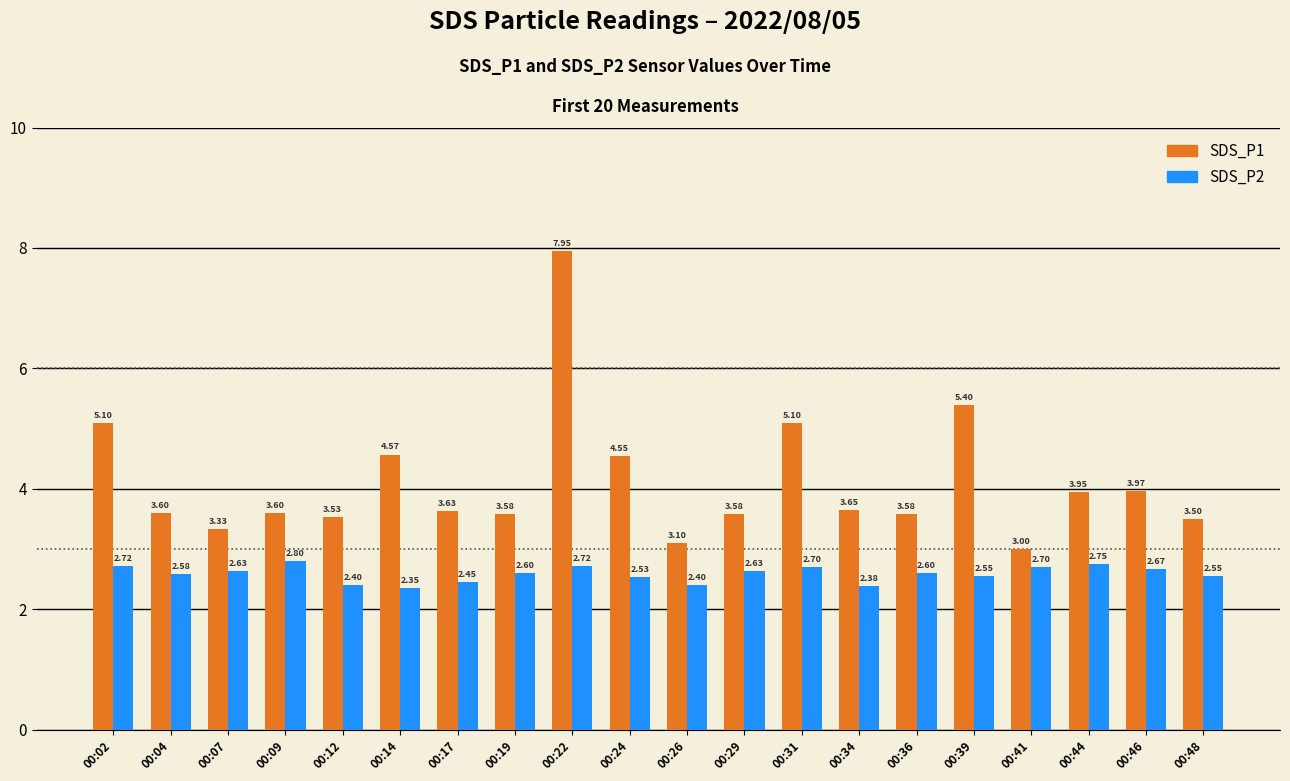

Is the value of SDS_P2 at 00:36 greater than the value of SDS_P1 at 00:26?

No